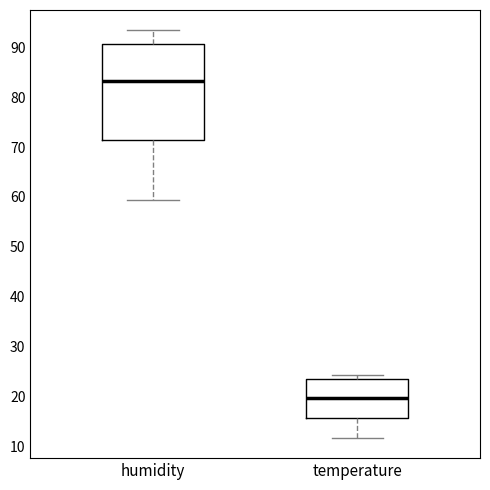

Reading left to right, read every box against the y-axis: the position of its median line, the range the box covers, and the ends of its whiskers. The values are not printed on the chart, so give them approximately, as read against the axis.

humidity: median 83, box 71 to 91, whiskers 59 to 93
temperature: median 20, box 16 to 23, whiskers 12 to 24